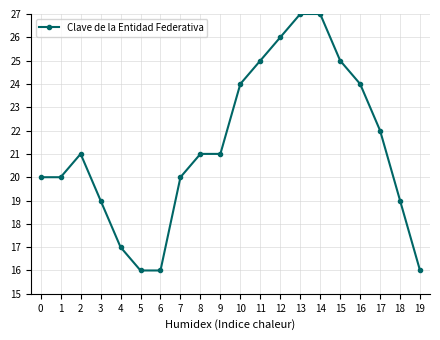

True or false: the data shows 15 at 15.

False